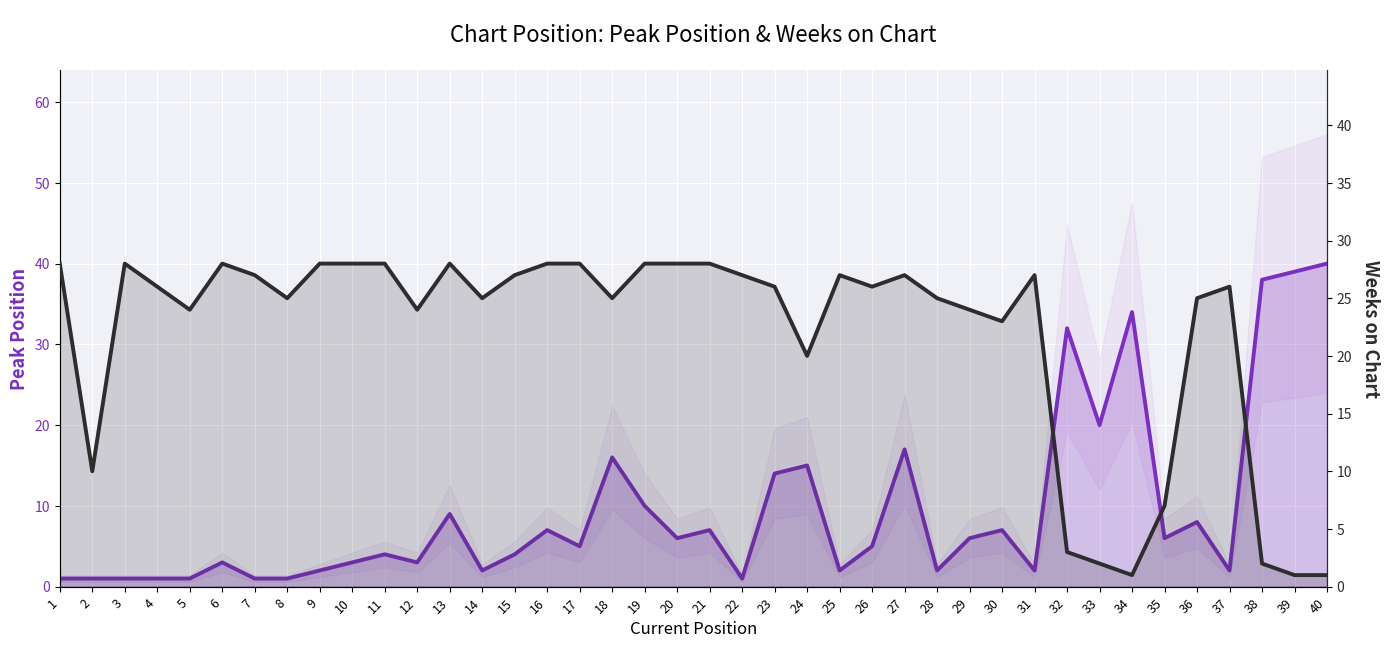

Which series has the widest spread of values?

Peak Position